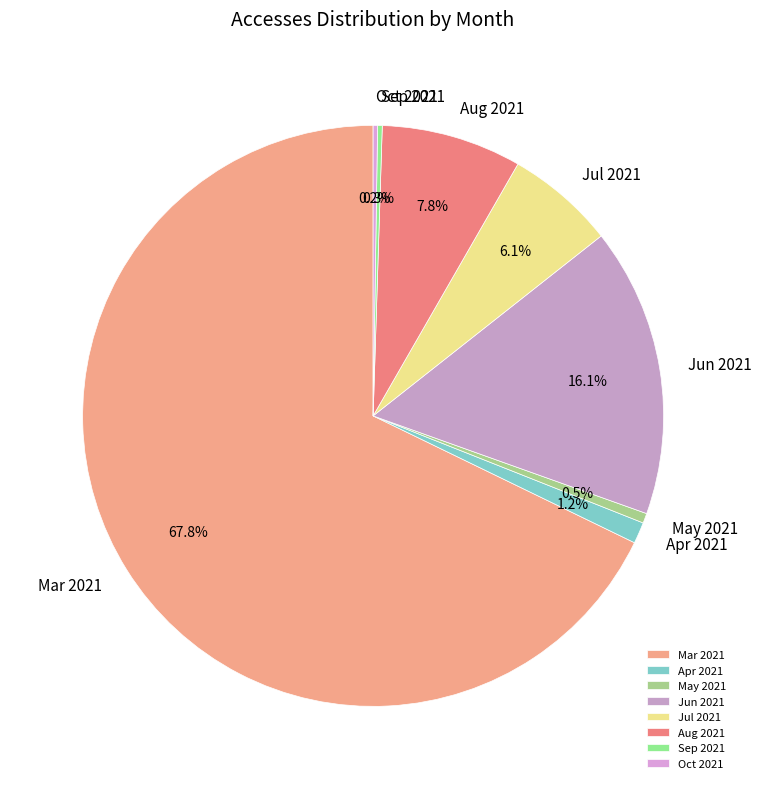

What is the largest slice in the pie chart?

Mar 2021